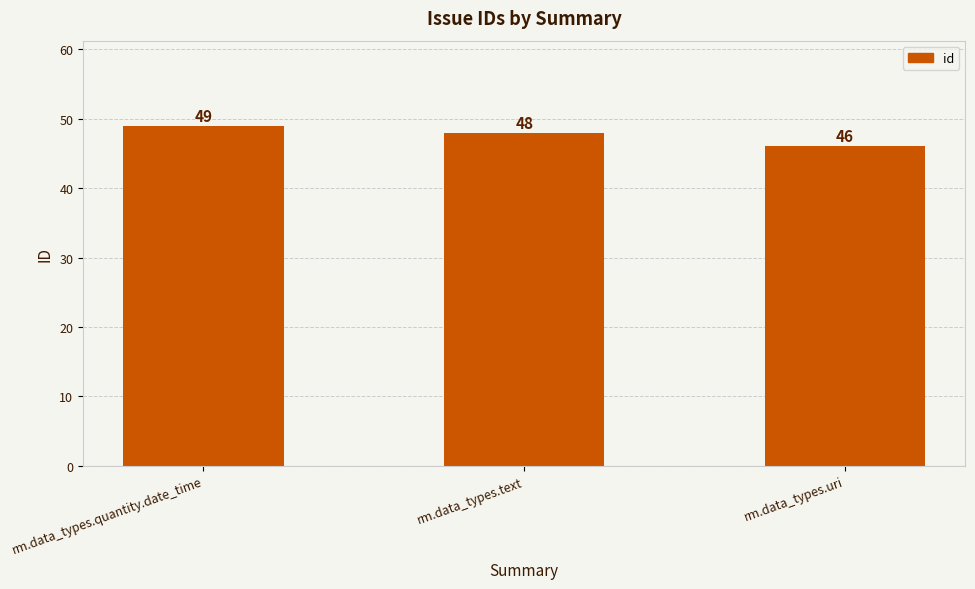

Count the number of categories in the chart.

3